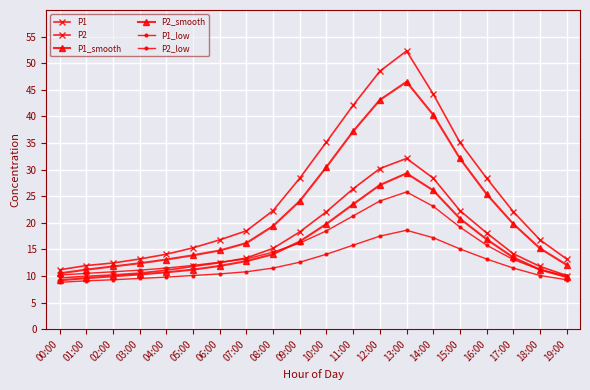

In P2_smooth, how many points are higher than both neighbors (excluding endpoints)?

1